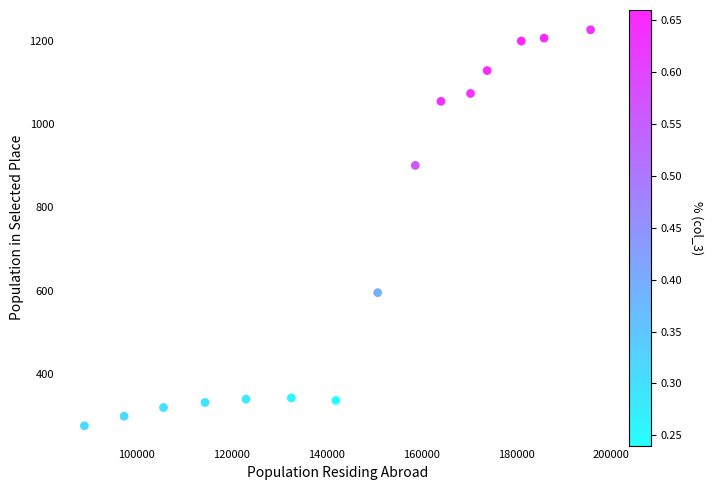

What is the range of Y values (max minus min)?

952